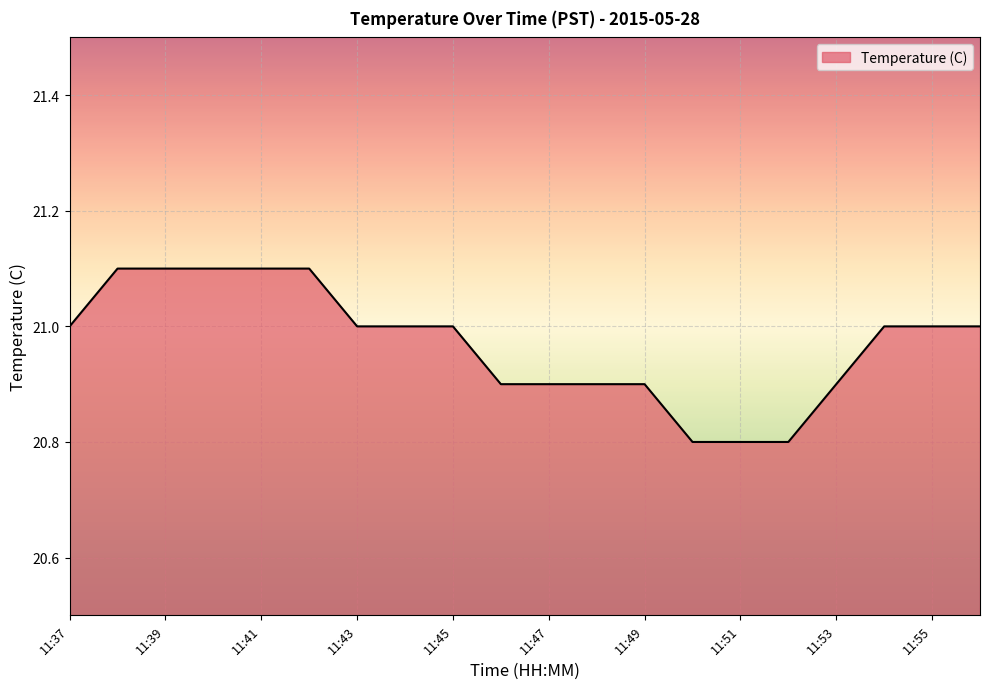

What is the minimum value shown in the chart?

20.8